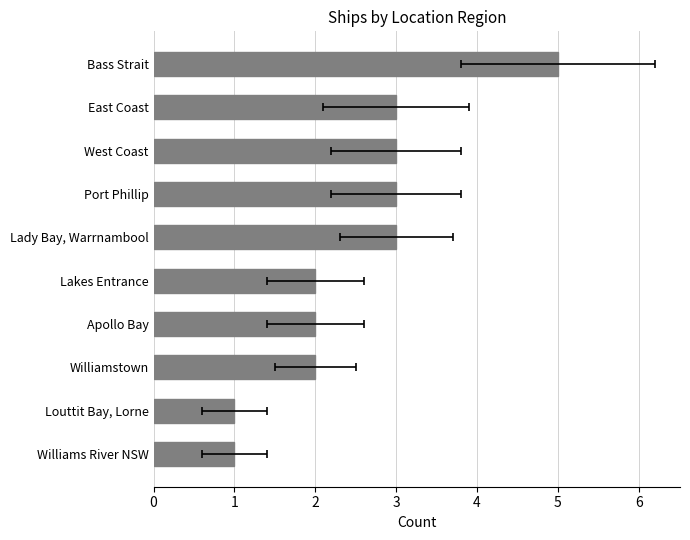

The chart shows a value of 5 at Bass Strait. True or false?

True